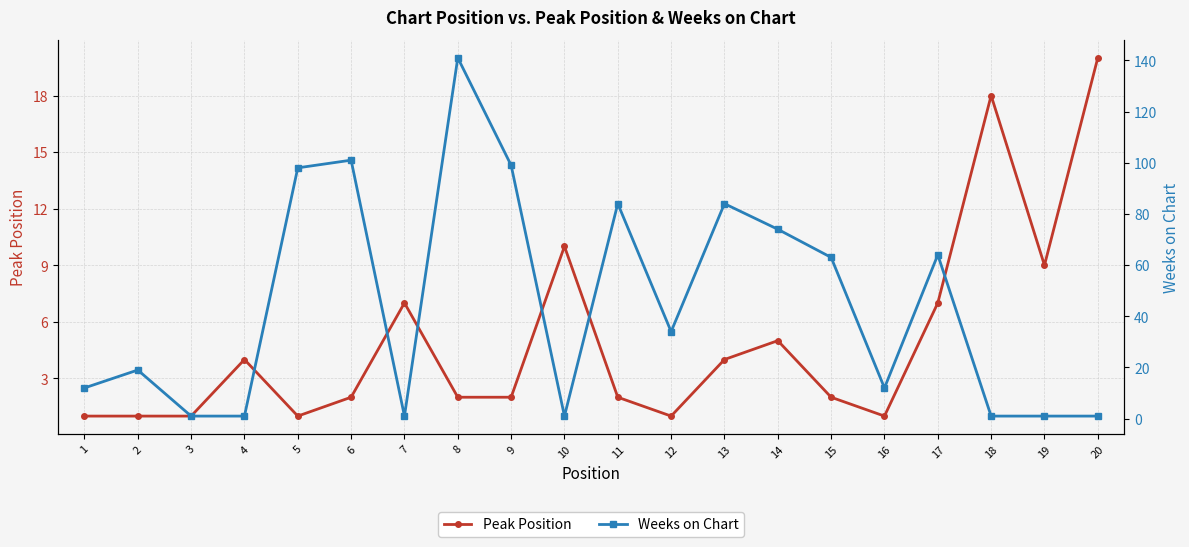

True or false: Peak Position has more than 1 interior local peaks.

True